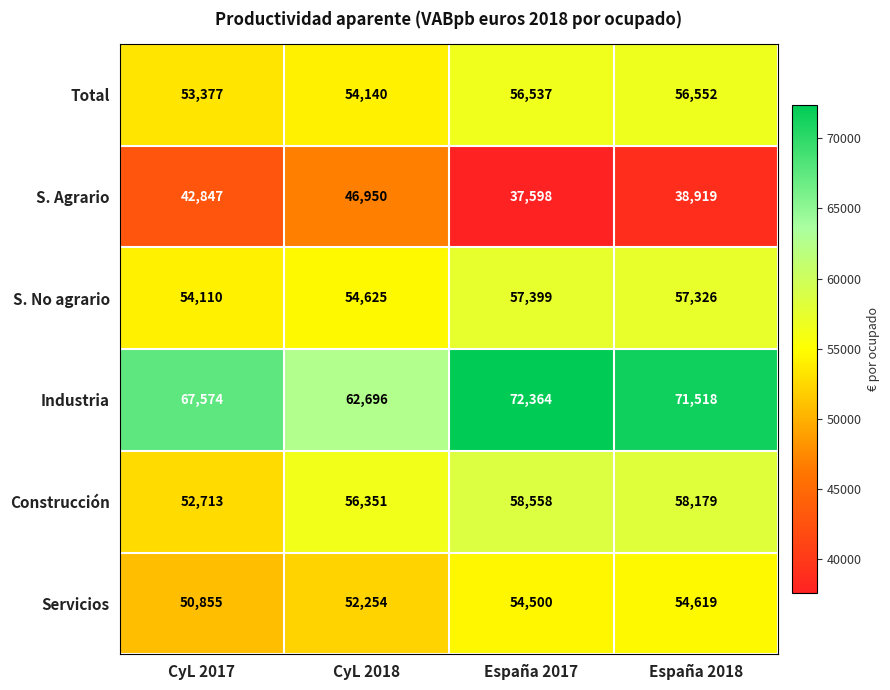

The value of S. No agrario at CyL 2017 is 37458. True or false?

False